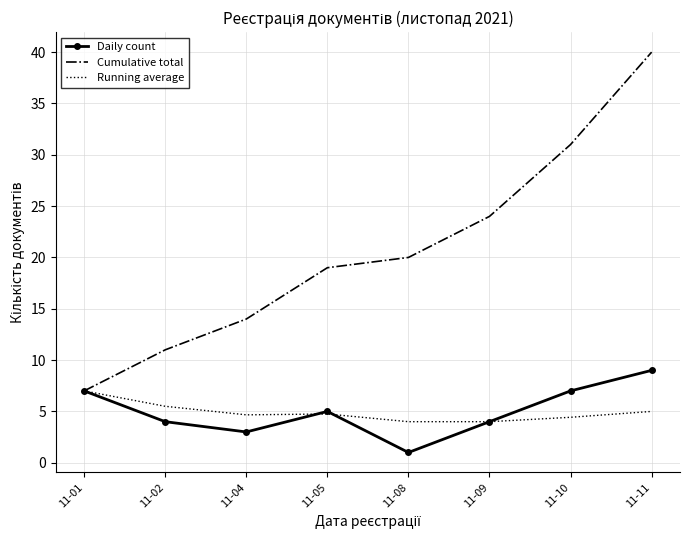

At which label is Daily count closest to 5?

11-05